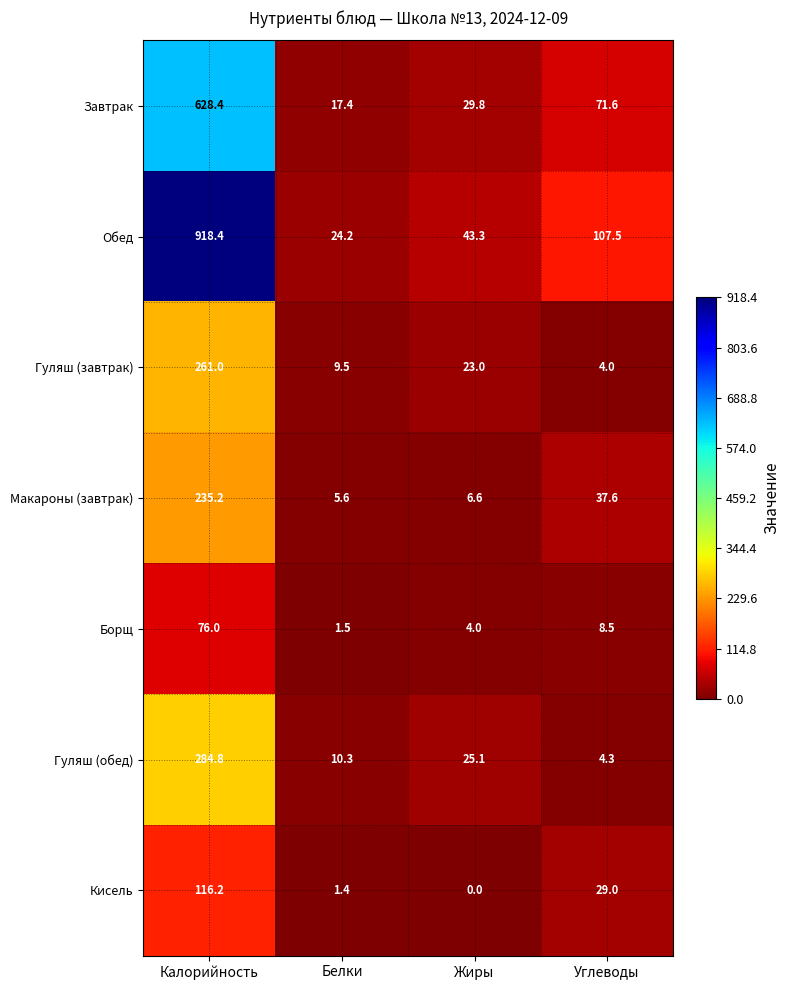

List the series in order of their peak value, highest first.

Обед, Завтрак, Гуляш (обед), Гуляш (завтрак), Макароны (завтрак), Кисель, Борщ